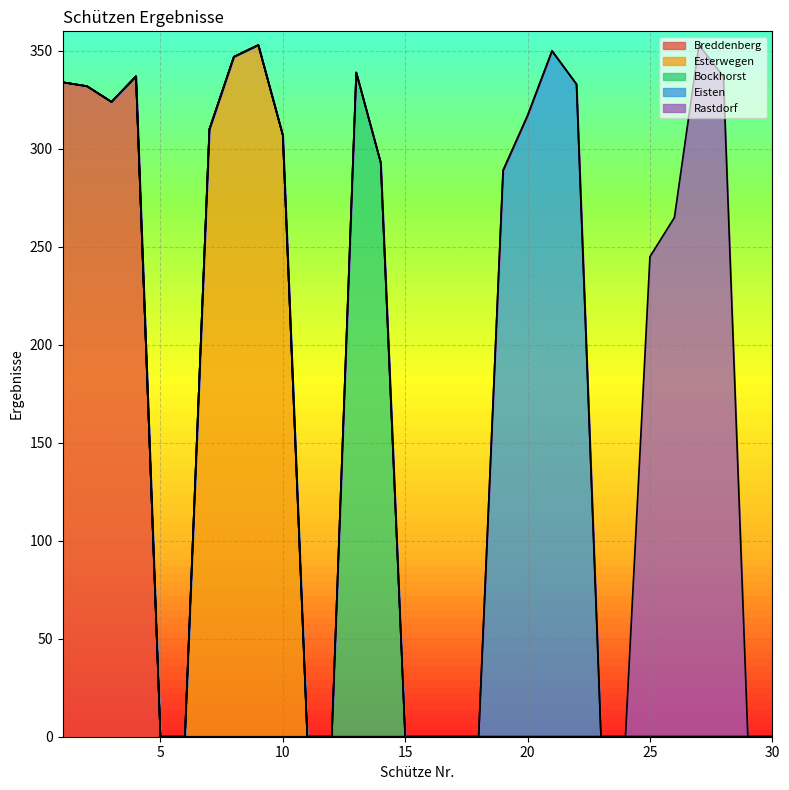

What is the sum of all Esterwegen values?

1317